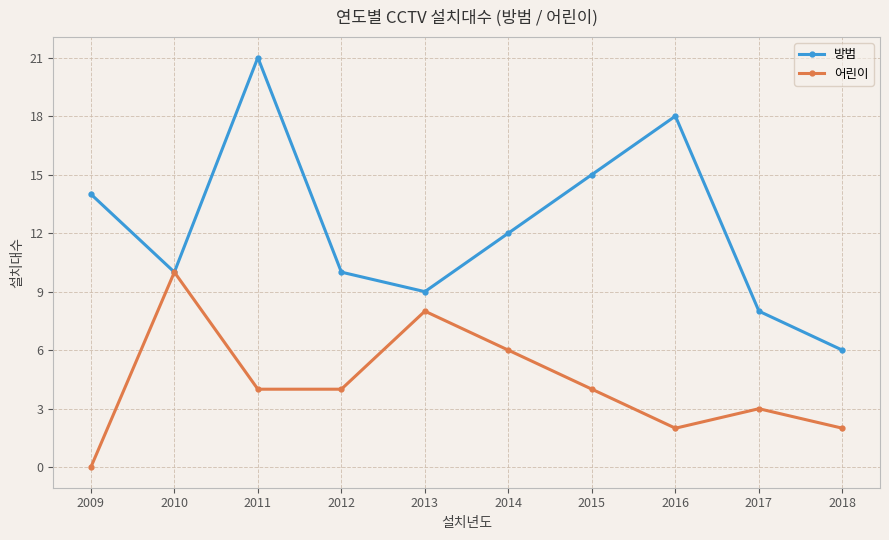

What is the difference between the maximum and minimum values in the 방범 series?

15